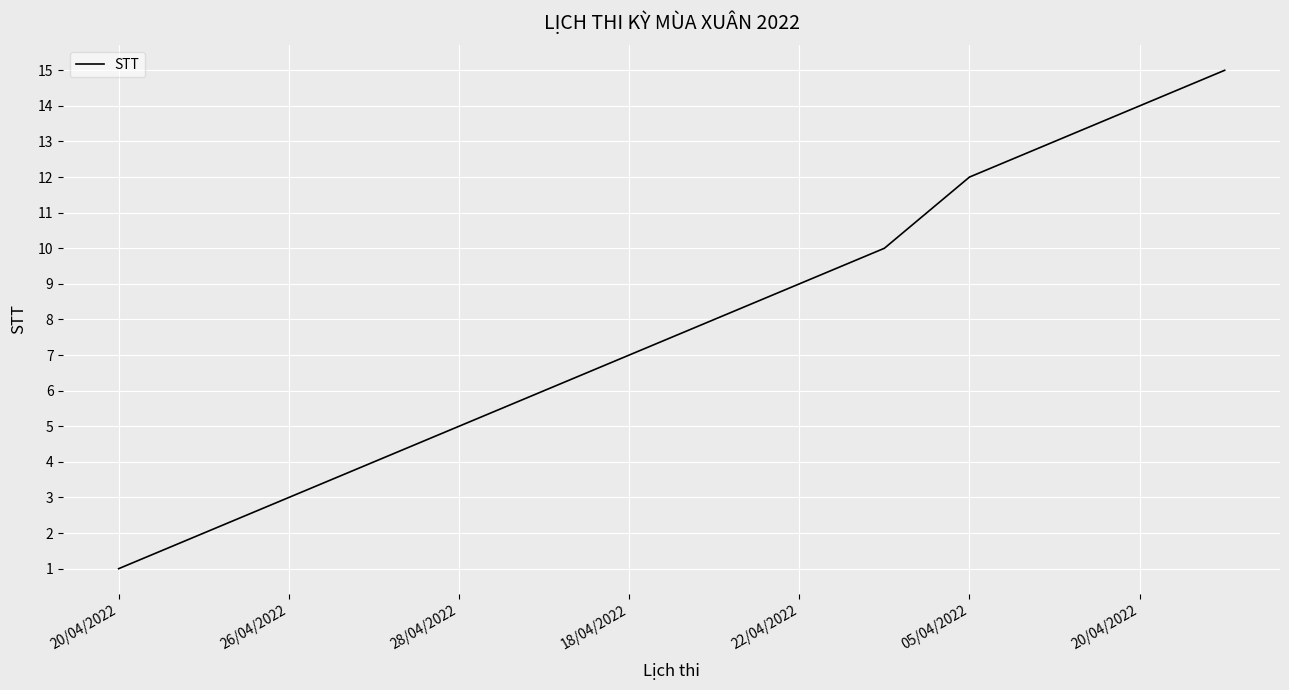

What is the difference between the maximum and minimum values?

14